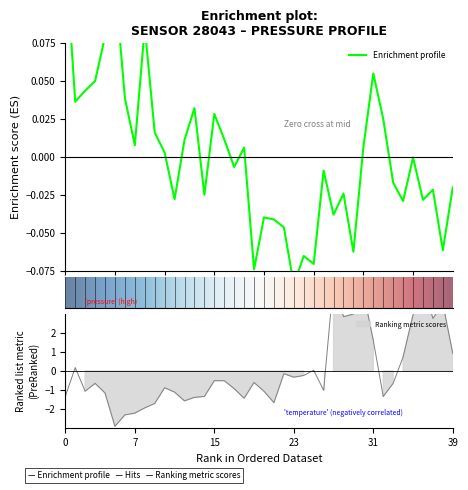

True or false: pressure has a value of 0.1 at temperature.

False